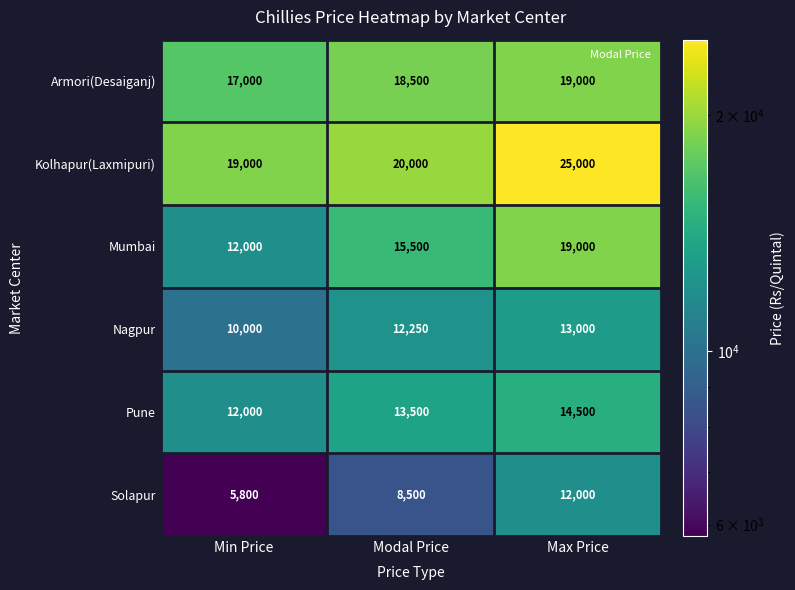

Read the Pune value at Min Price.

12000